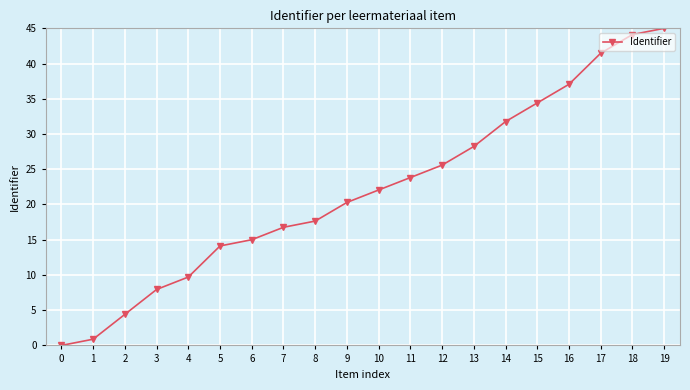

Does the chart have visible grid lines?

Yes